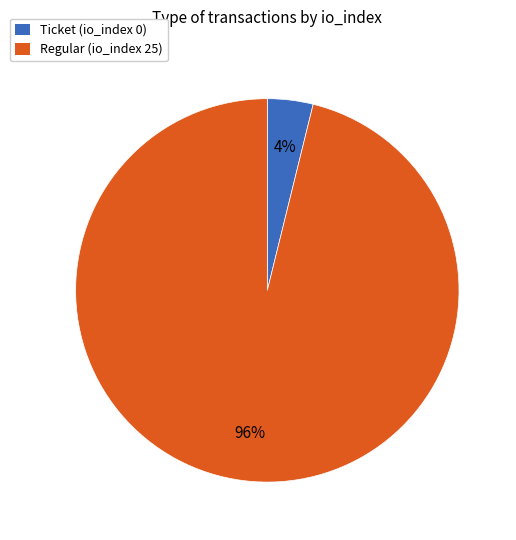

Does any single category account for the majority?

Yes